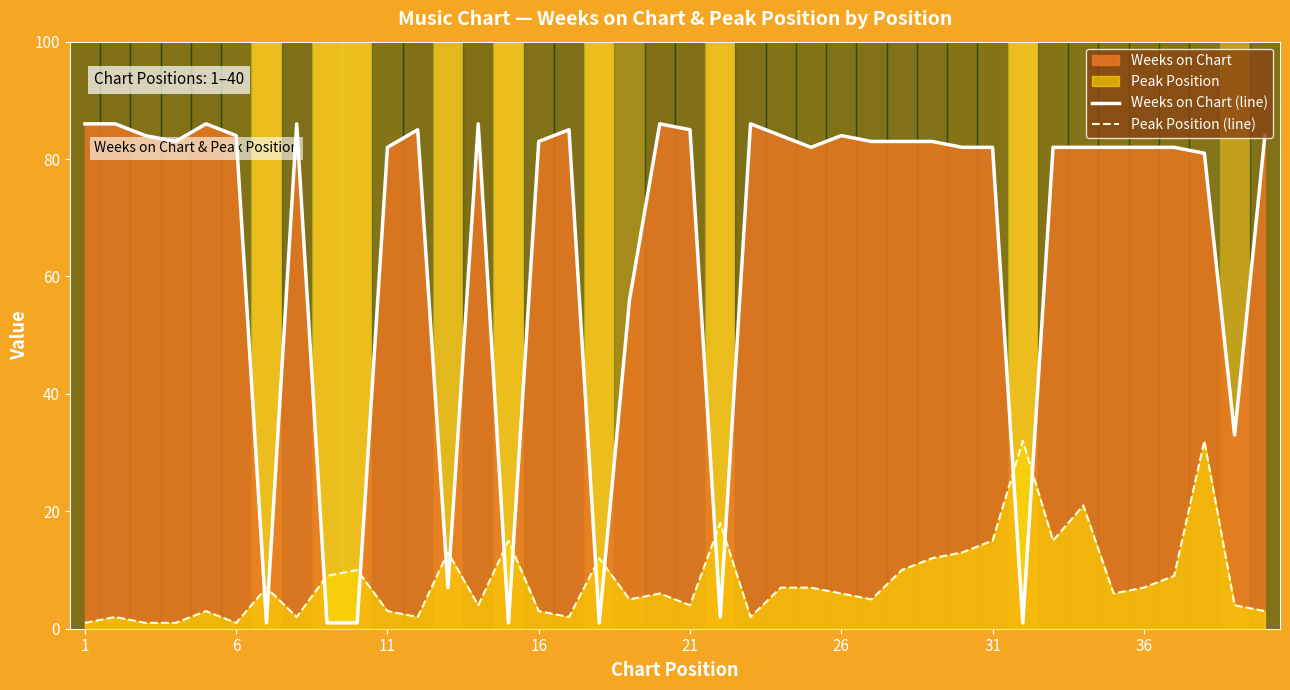

Which series has the widest spread of values?

Weeks on Chart (line)